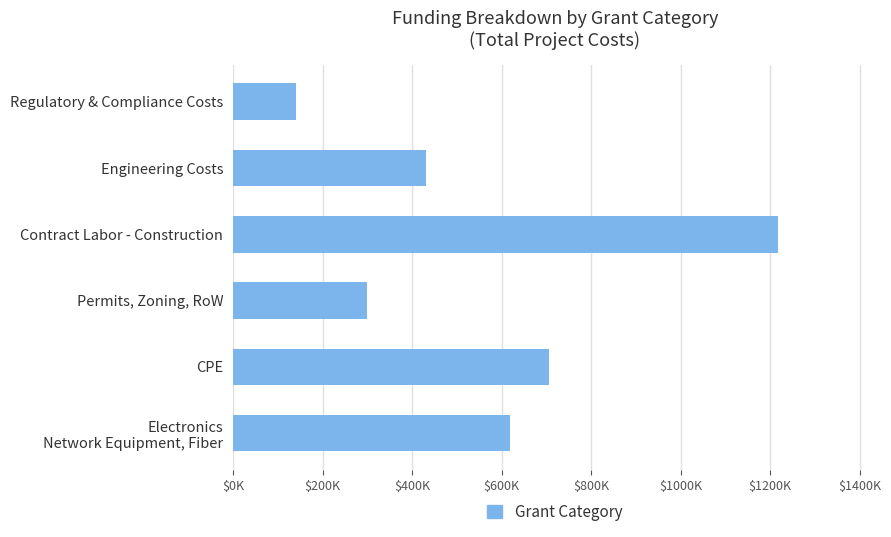

Are the bars horizontal?

Yes